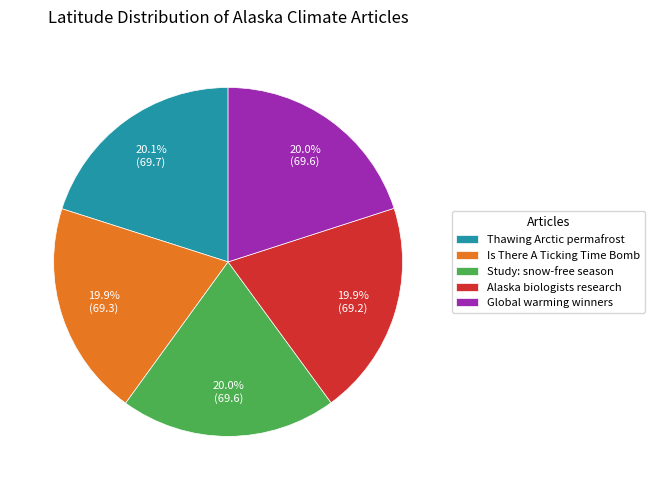

What is the ratio of the value at Global warming winners to the value at Thawing Arctic permafrost?

1.0